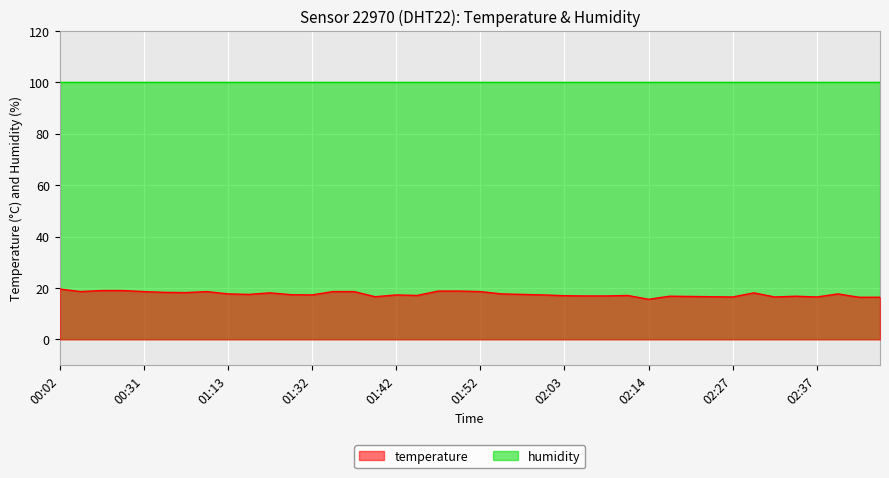

What position from the left is 00:14?

4